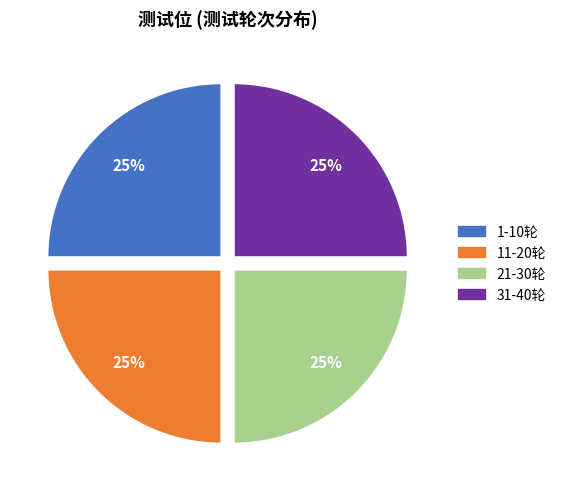

Is there any slice that represents more than half of the pie?

No